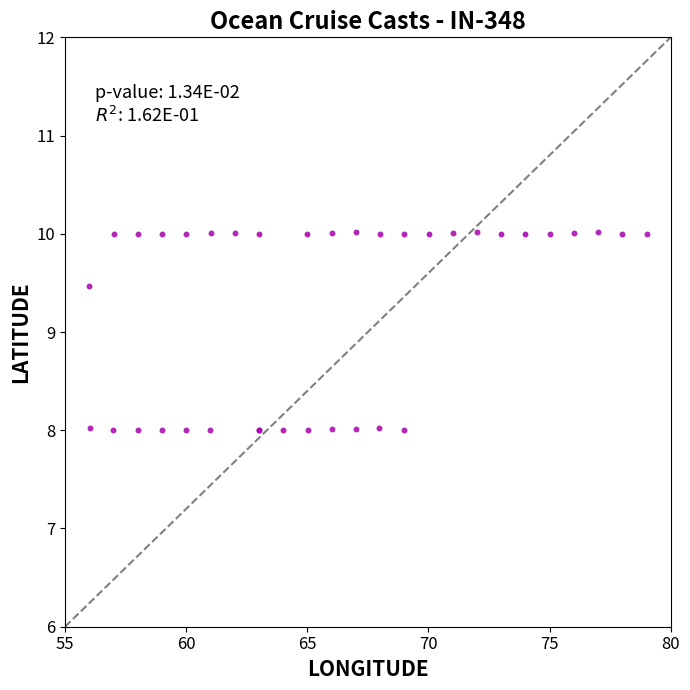

What Y value in the scatter plot is closest to 9?

9.5